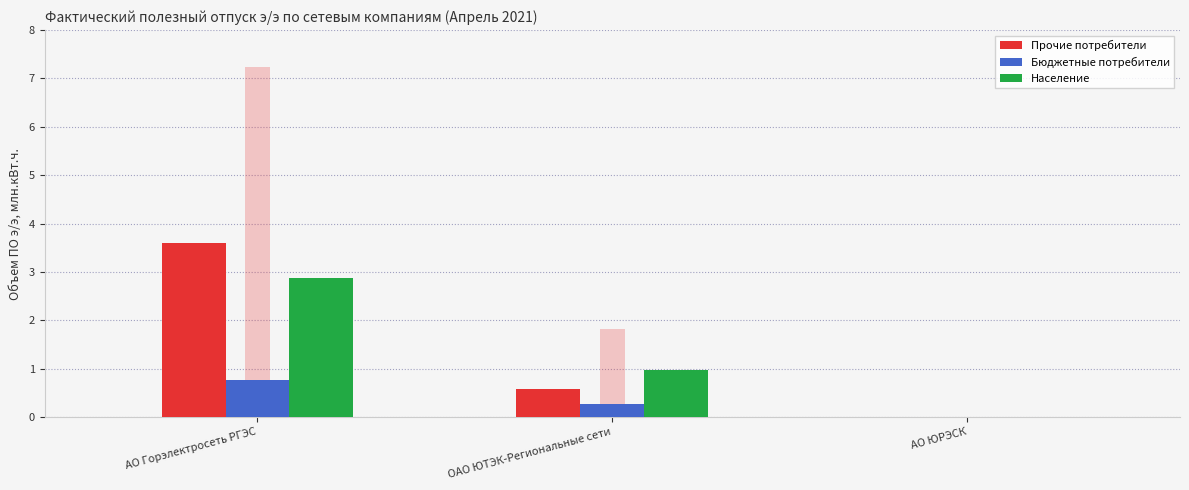

Rank the categories by Население value from highest to lowest.

АО Горэлектросеть РГЭС, ОАО ЮТЭК-Региональные сети, АО ЮРЭСК